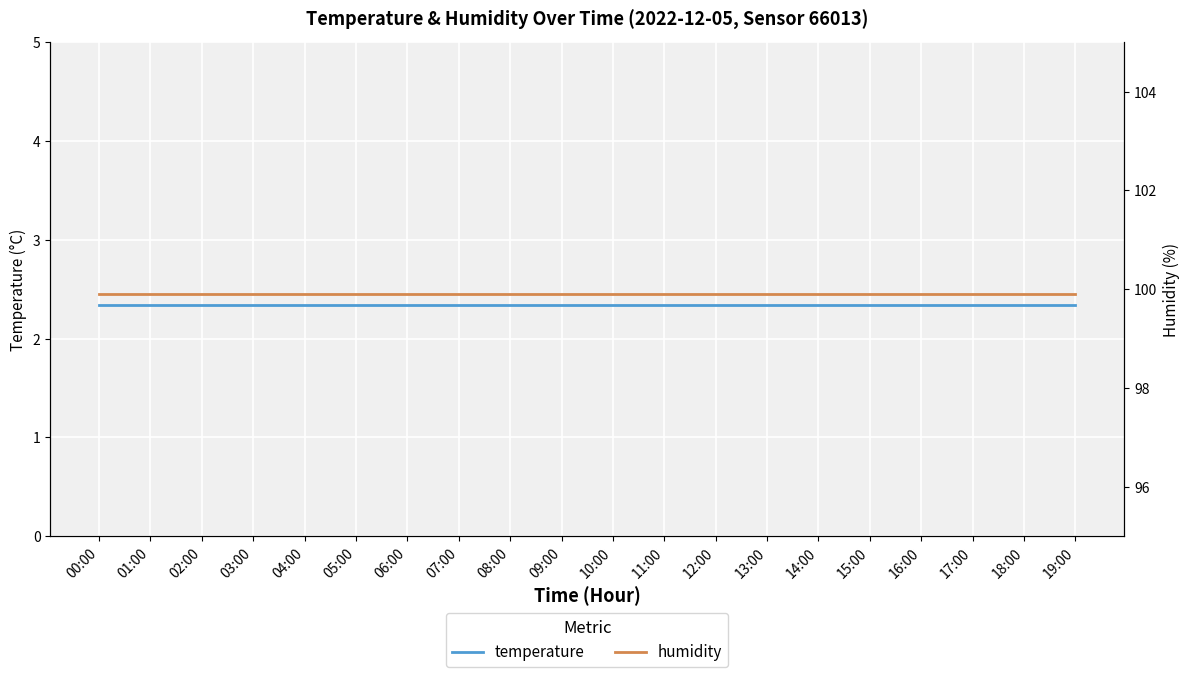

True or false: humidity and temperature cross at least once.

False